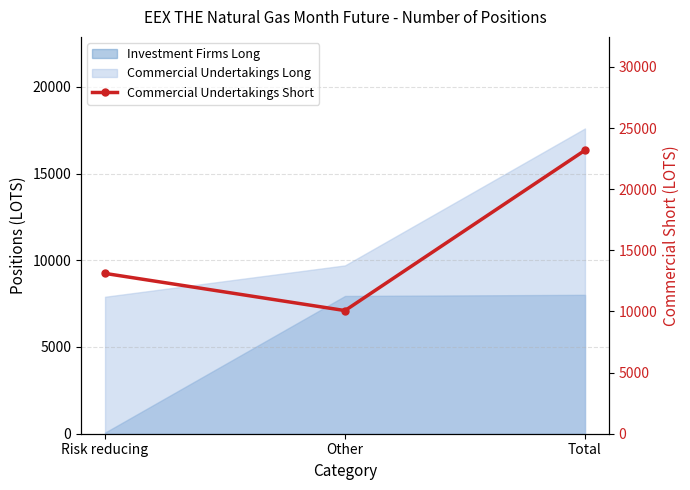

Reading right to left, what are all the values shown in this chart?

Total=23179	Other=10070	Risk reducing=13109